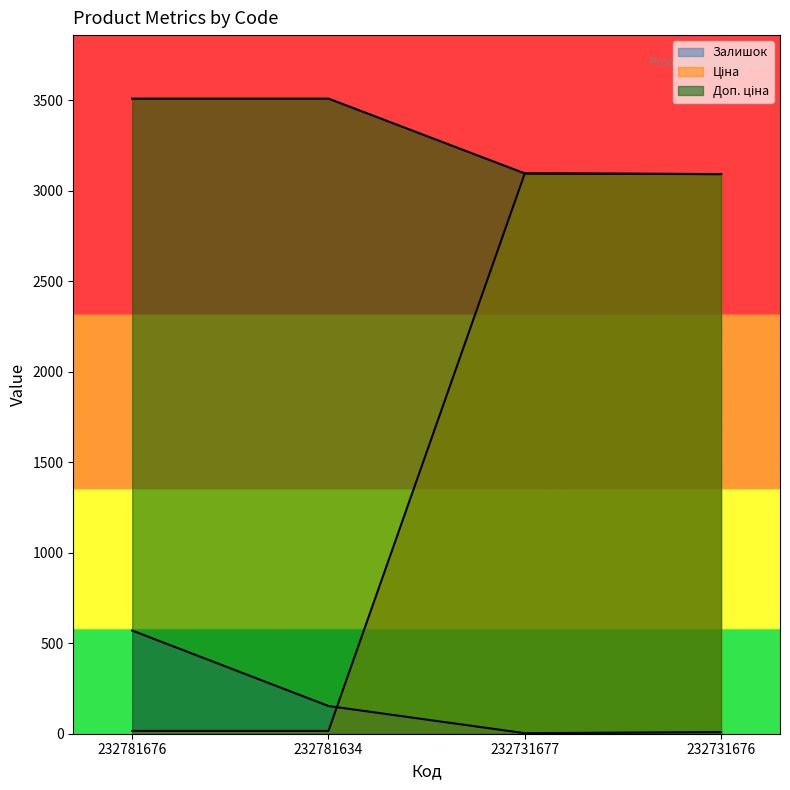

What is the average value of the Доп. ціна series?

3300.5